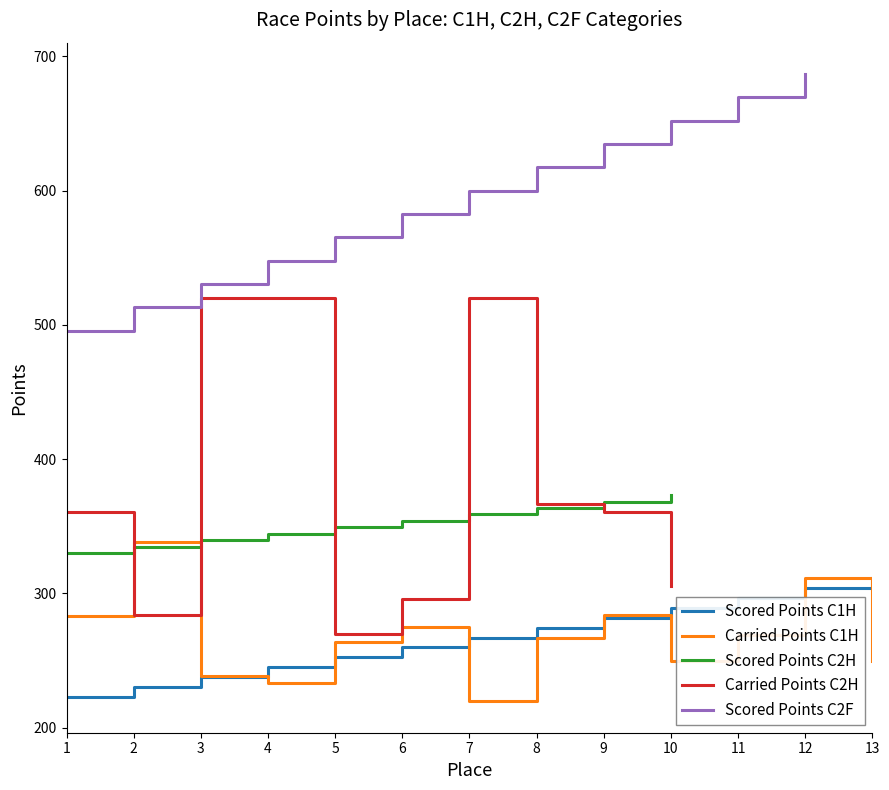

Reading left to right, extract all data points from this chart.

Scored Points C1H: 222.6	230.0	237.5	244.9	252.3	259.8	267.2	274.6	282.1	289.5	296.9	304.4	311.8
Carried Points C1H: 283.4	338.6	238.7	233.6	263.5	274.7	219.6	267.2	284.0	250.0	269.0	311.9	250.0
Scored Points C2H: 330.1	334.9	339.7	344.5	349.3	354.1	358.9	363.7	368.5	373.3	0.0	0.0	0.0
Carried Points C2H: 360.9	284.3	520.0	520.0	269.9	295.9	520.0	366.6	360.9	305.8	0.0	0.0	0.0
Scored Points C2F: 495.8	513.2	530.5	547.9	565.3	582.6	600.0	617.4	634.7	652.1	669.5	686.8	0.0